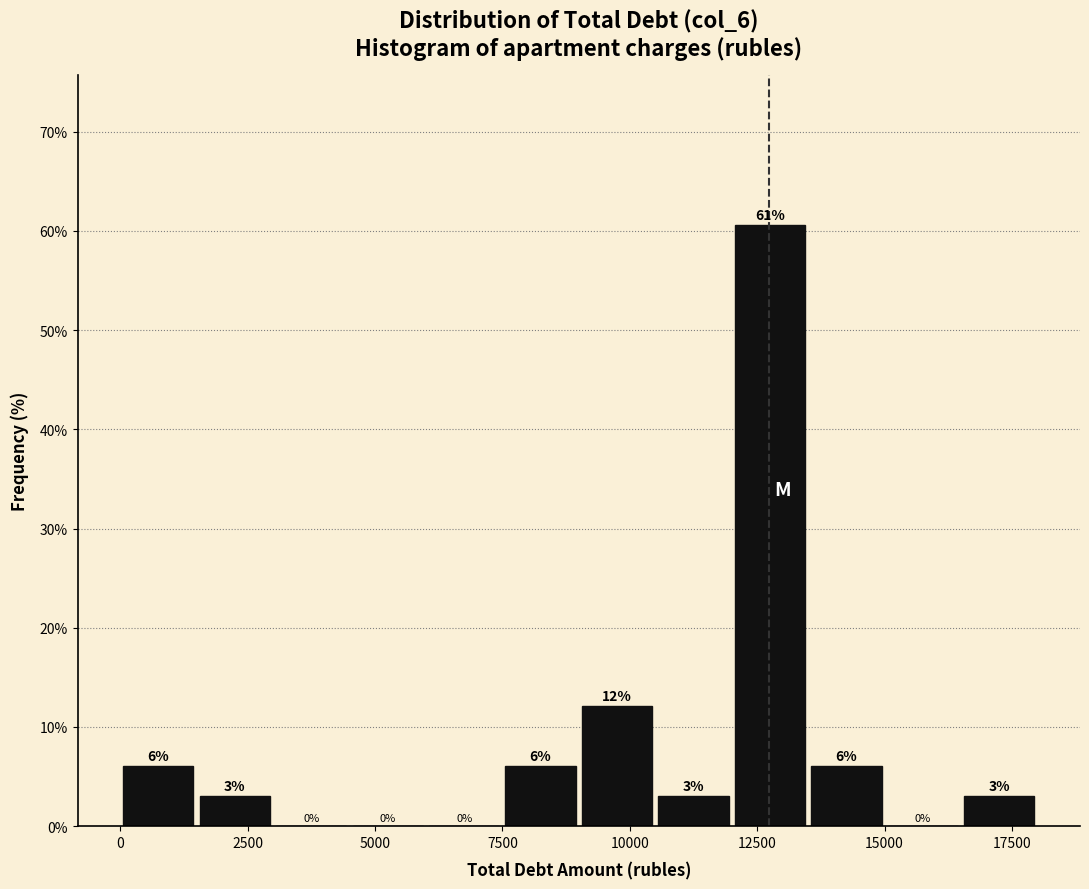

Read against the x-axis, roughly where is the centre of the tallest bar?

13000